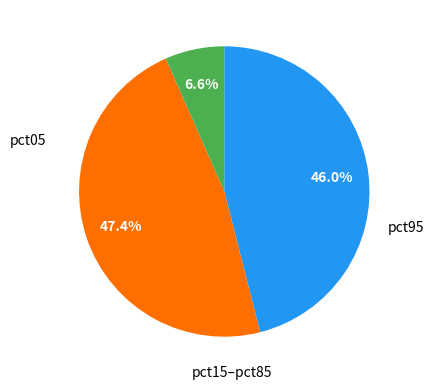

Is there any slice that represents more than half of the pie?

No